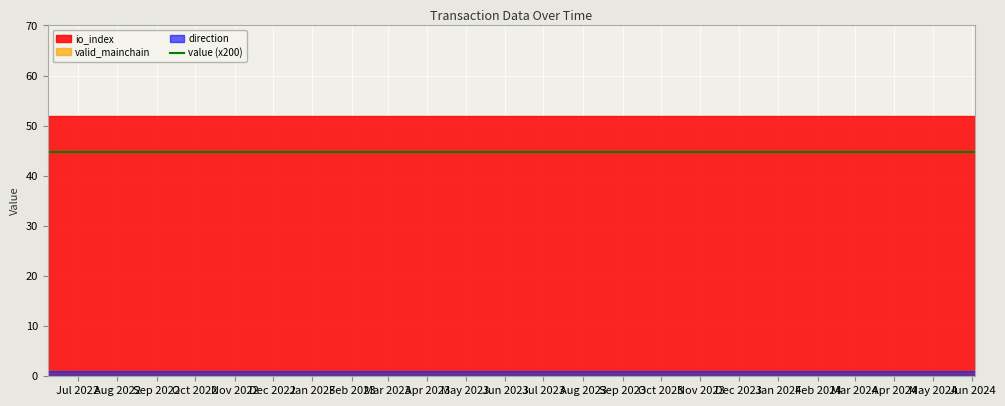

Rank the series at 8 from highest to lowest value.

io_index, valid_mainchain, direction, value